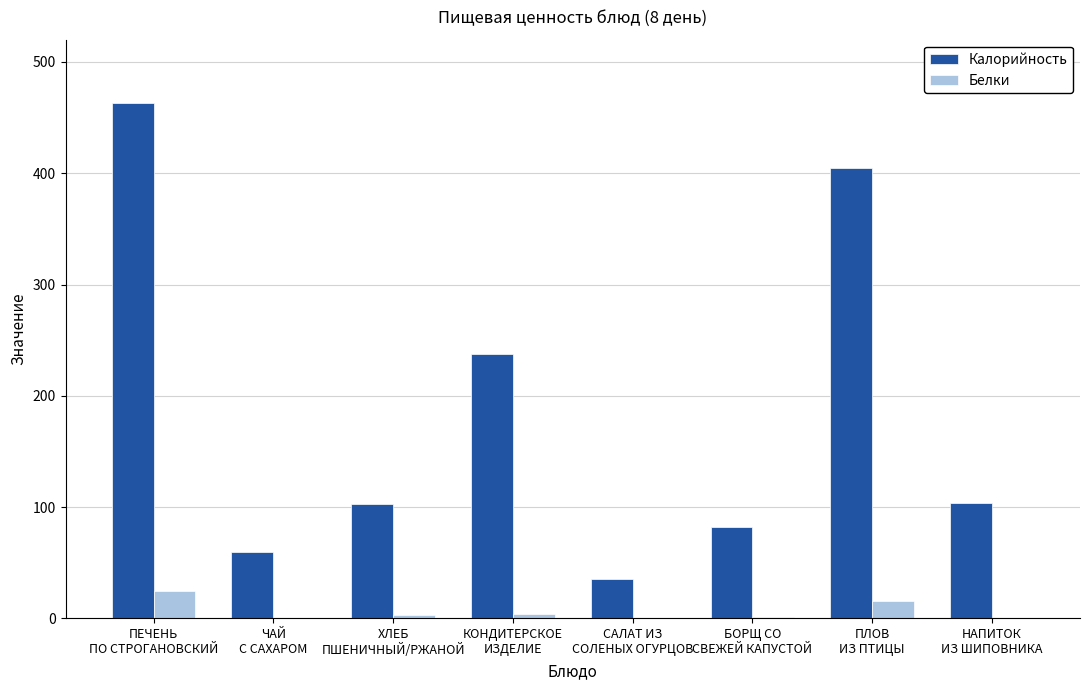

How many data points in Калорийность are above 103?

4